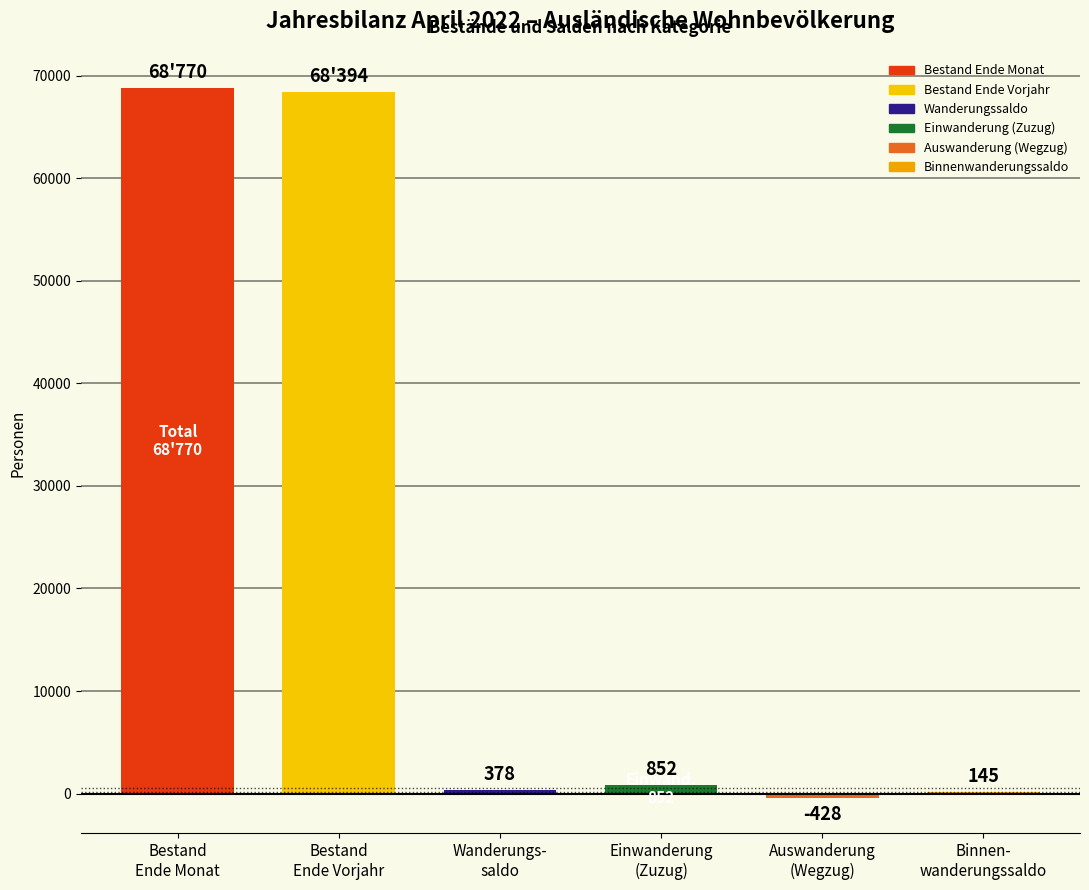

What is the greatest value displayed?

68770